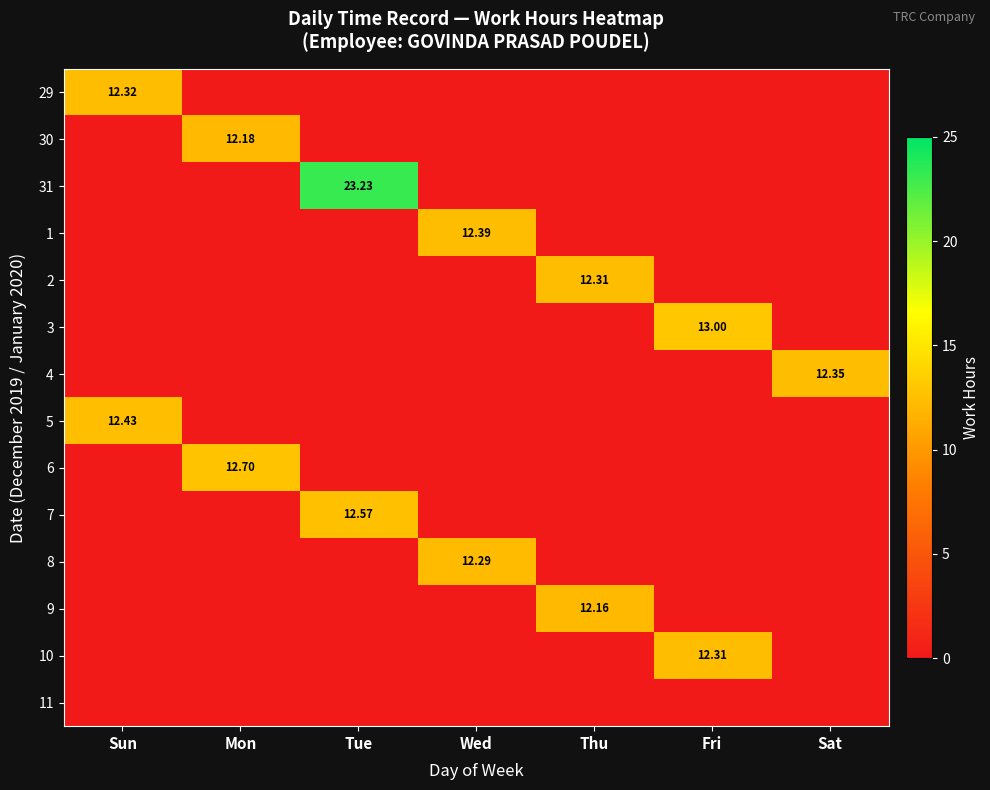

What is the sum of all 3 values?

13.0